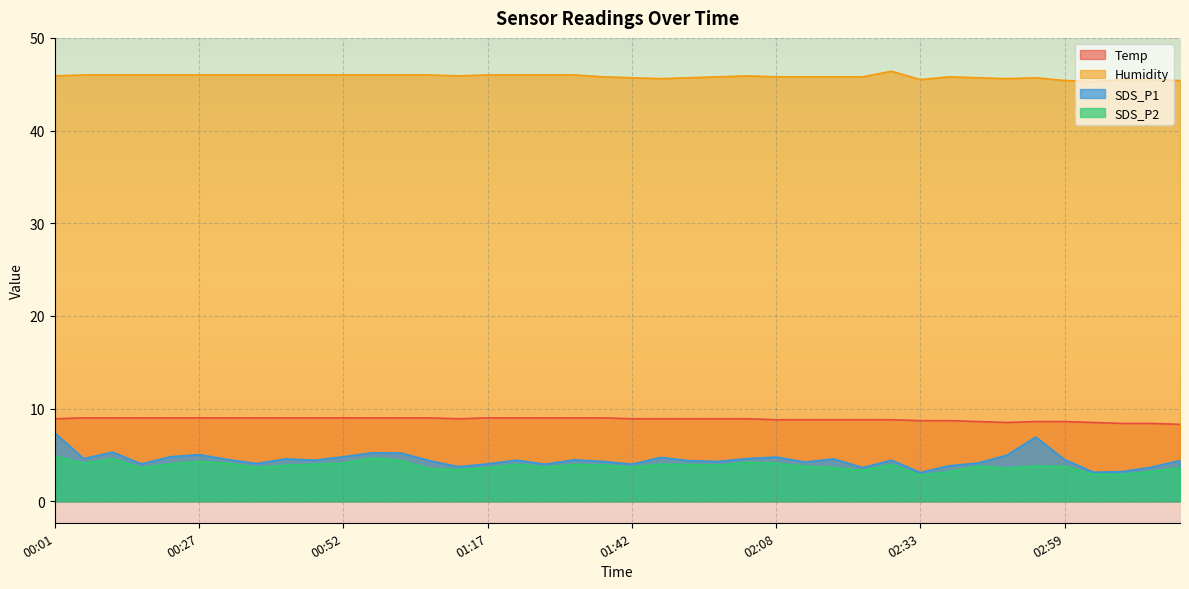

At which category does SDS_P1 reach its first local peak?

00:11